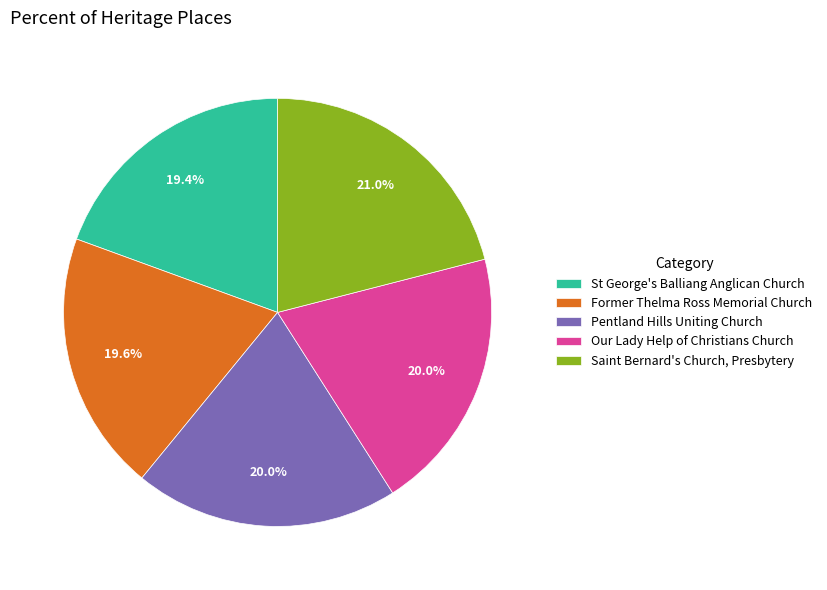

Is it true that Our Lady Help of Christians Church is 20% of the pie?

True